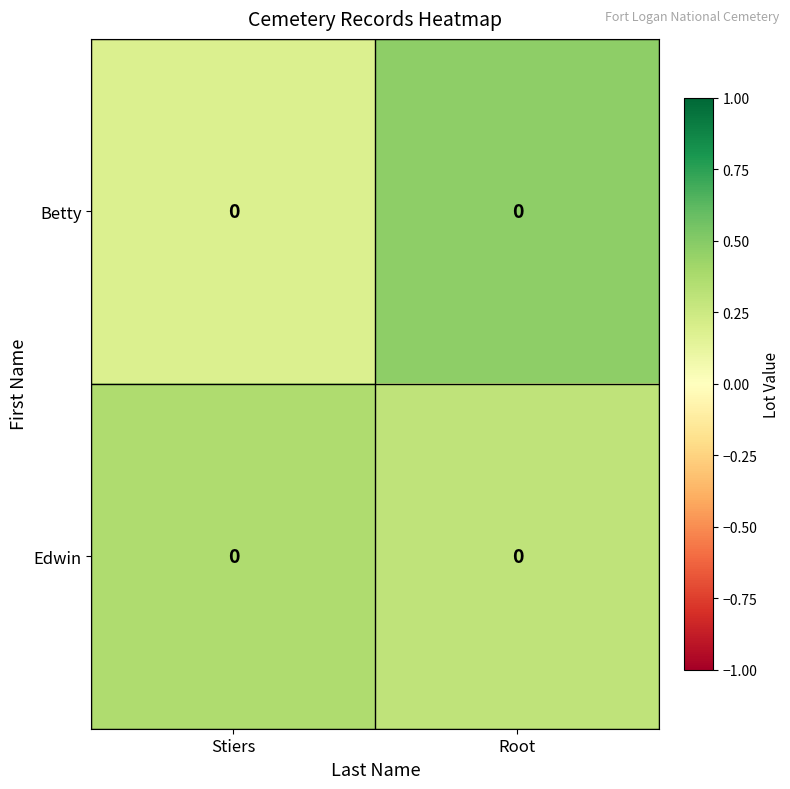

Reading right to left, what are all the values shown in this chart?

Betty: Root=0.0	Stiers=0.0
Edwin: Root=0.0	Stiers=0.0